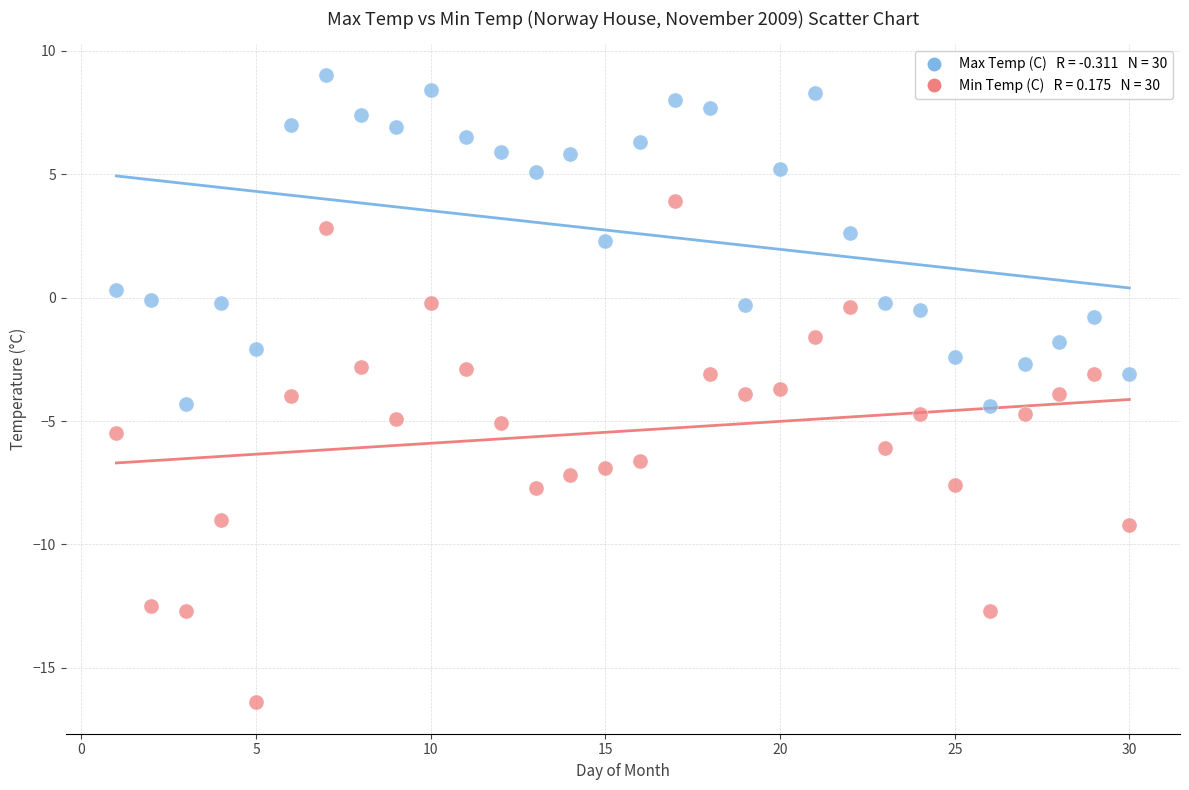

Across all data points, what is the range of Y values (max minus min)?

25.4